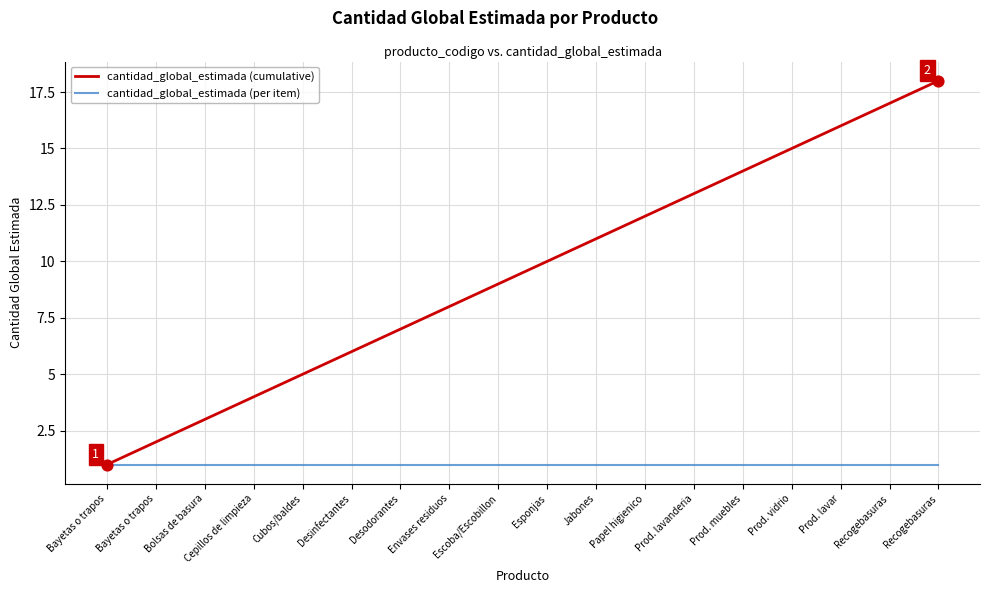

What are all the series names shown in the legend?

cantidad_global_estimada (cumulative), cantidad_global_estimada (per item)